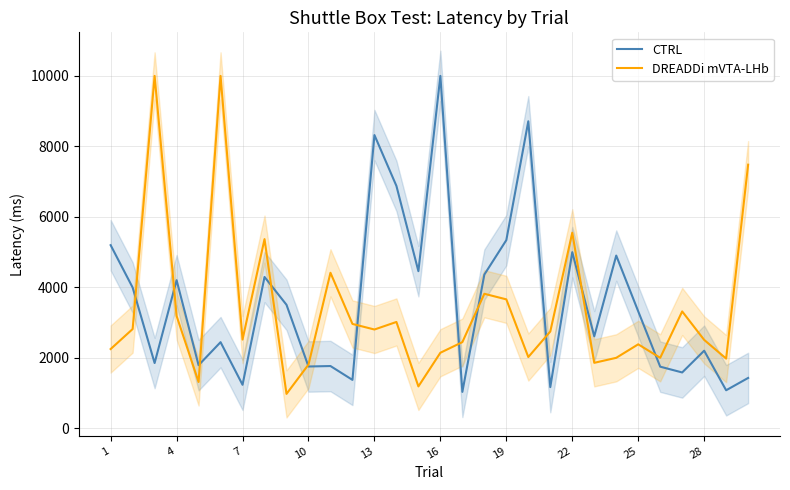

The value of DREADDi mVTA-LHb at 25 is 1407. True or false?

False